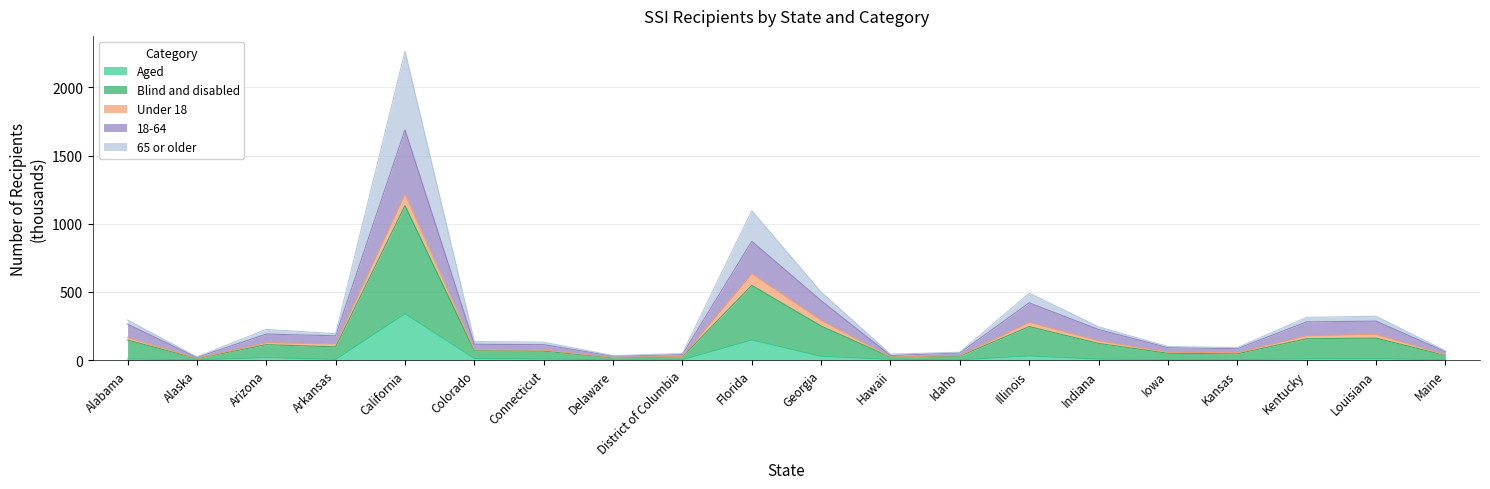

At which category does Aged reach its first local valley?

Alaska